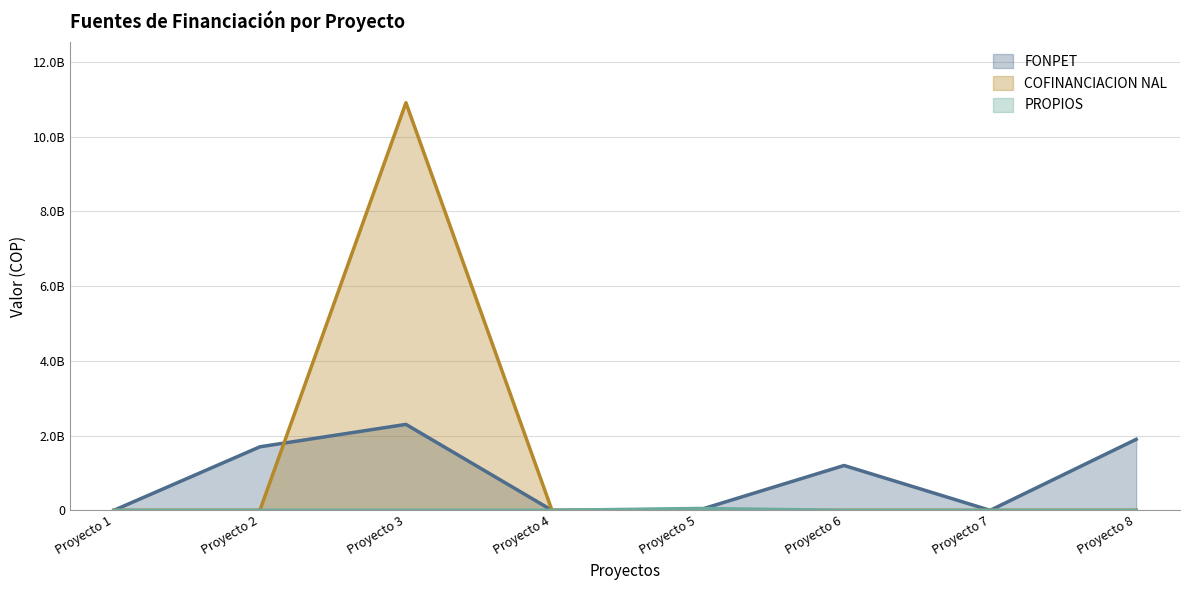

At which label does FONPET first exceed 1200000000?

Proyecto 2